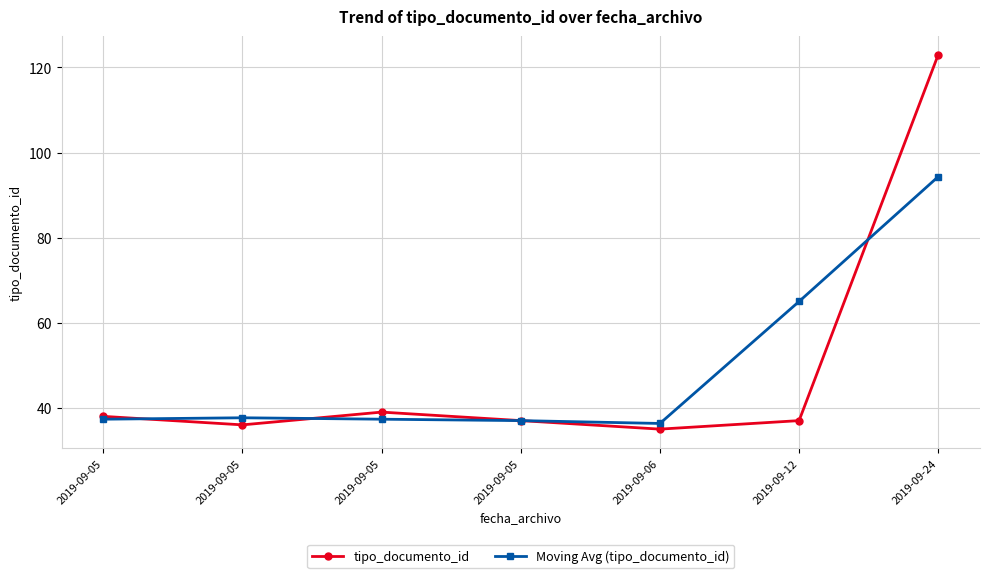

Reading right to left, what are all the values shown in this chart?

tipo_documento_id: 2019-09-24=123.0	2019-09-12=37.0	2019-09-06=35.0	2019-09-05=37.0	2019-09-05=39.0	2019-09-05=36.0	2019-09-05=38.0
Moving Avg (tipo_documento_id): 2019-09-24=94.3	2019-09-12=65.0	2019-09-06=36.3	2019-09-05=37.0	2019-09-05=37.3	2019-09-05=37.7	2019-09-05=37.3